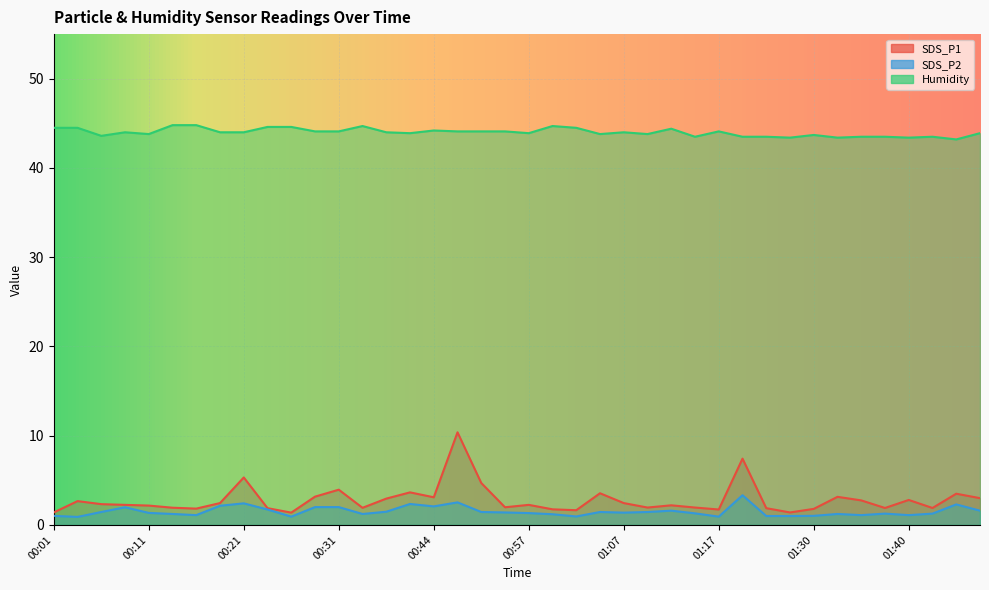

The Humidity series shows 24.0 at 01:15. True or false?

False